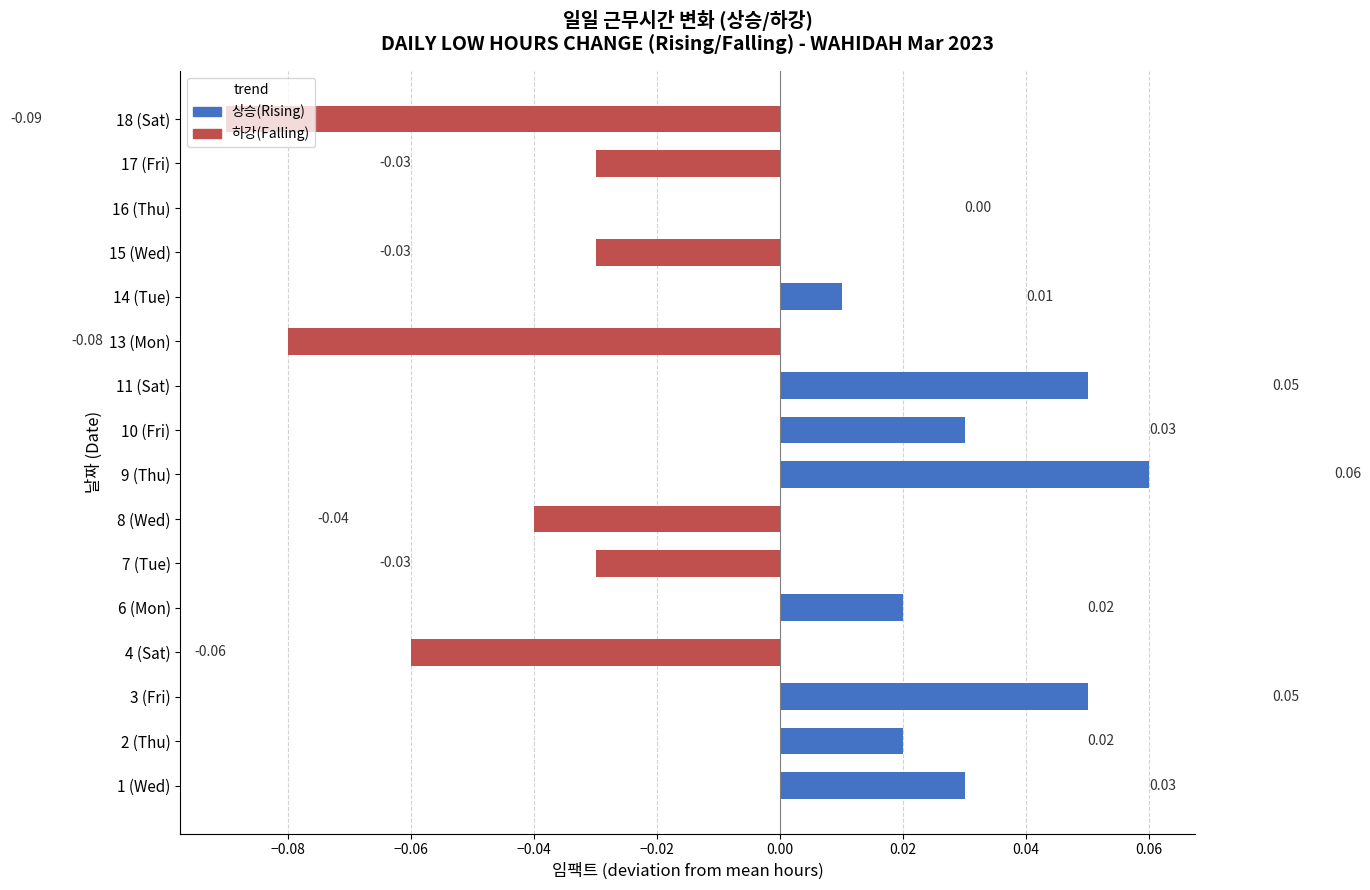

Between 11 (Sat) and 6 (Mon), which is larger?

11 (Sat)